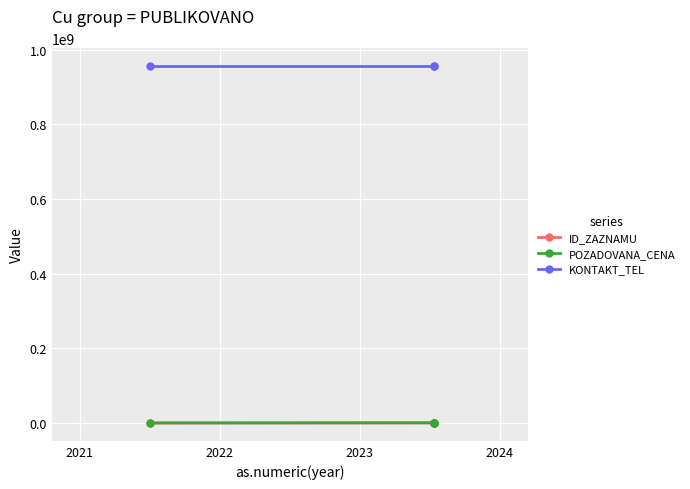

How many lines are shown in the chart?

3